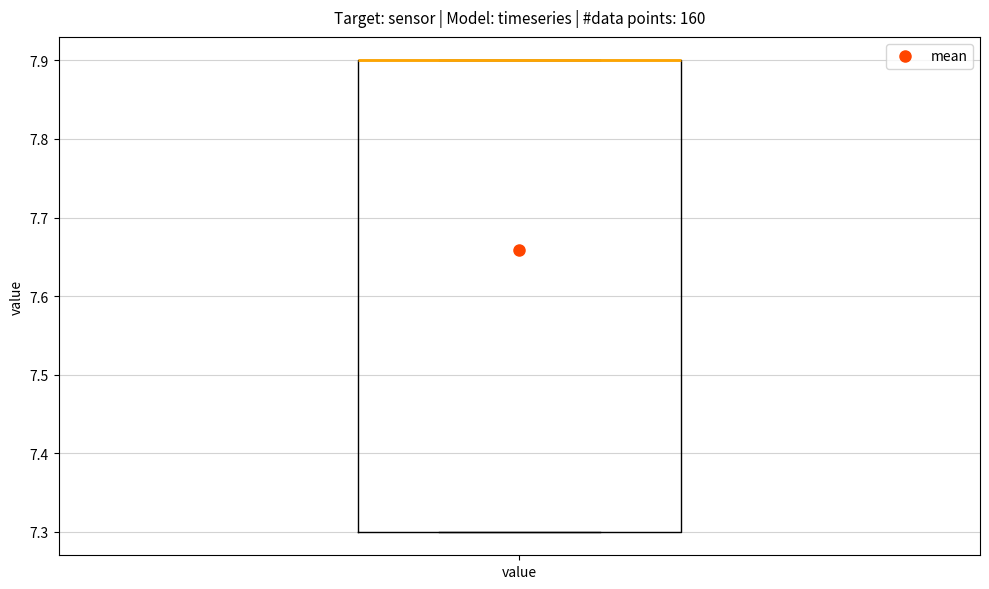

Transcribe this box plot: give where the median line is, the range the box spans, and where the two whiskers end, as read against the y-axis. The values are not printed on the chart, so give them approximately, as read against the axis.

median 7.9 (drawn on the box's upper edge), box 7.3 to 7.9, whiskers 7.3 to 7.9